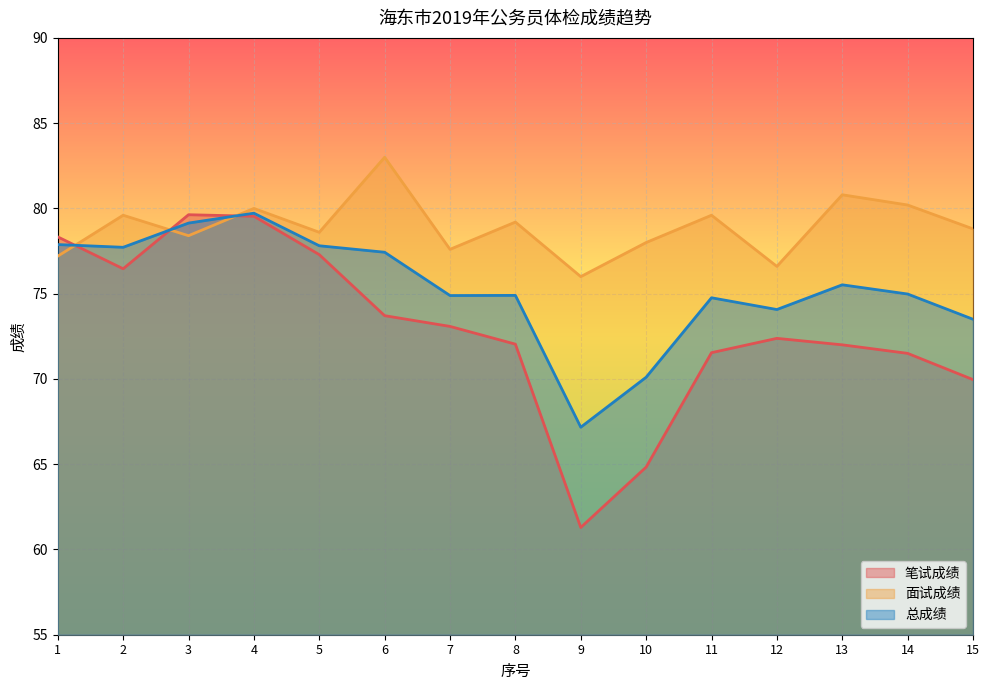

What are all the series names shown in the legend?

笔试成绩, 面试成绩, 总成绩